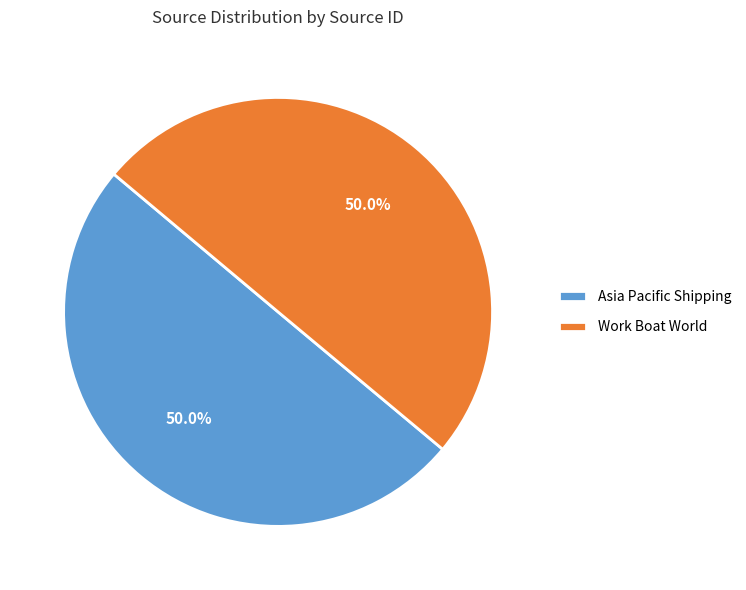

True or false: Asia Pacific Shipping accounts for 39% of the total.

False